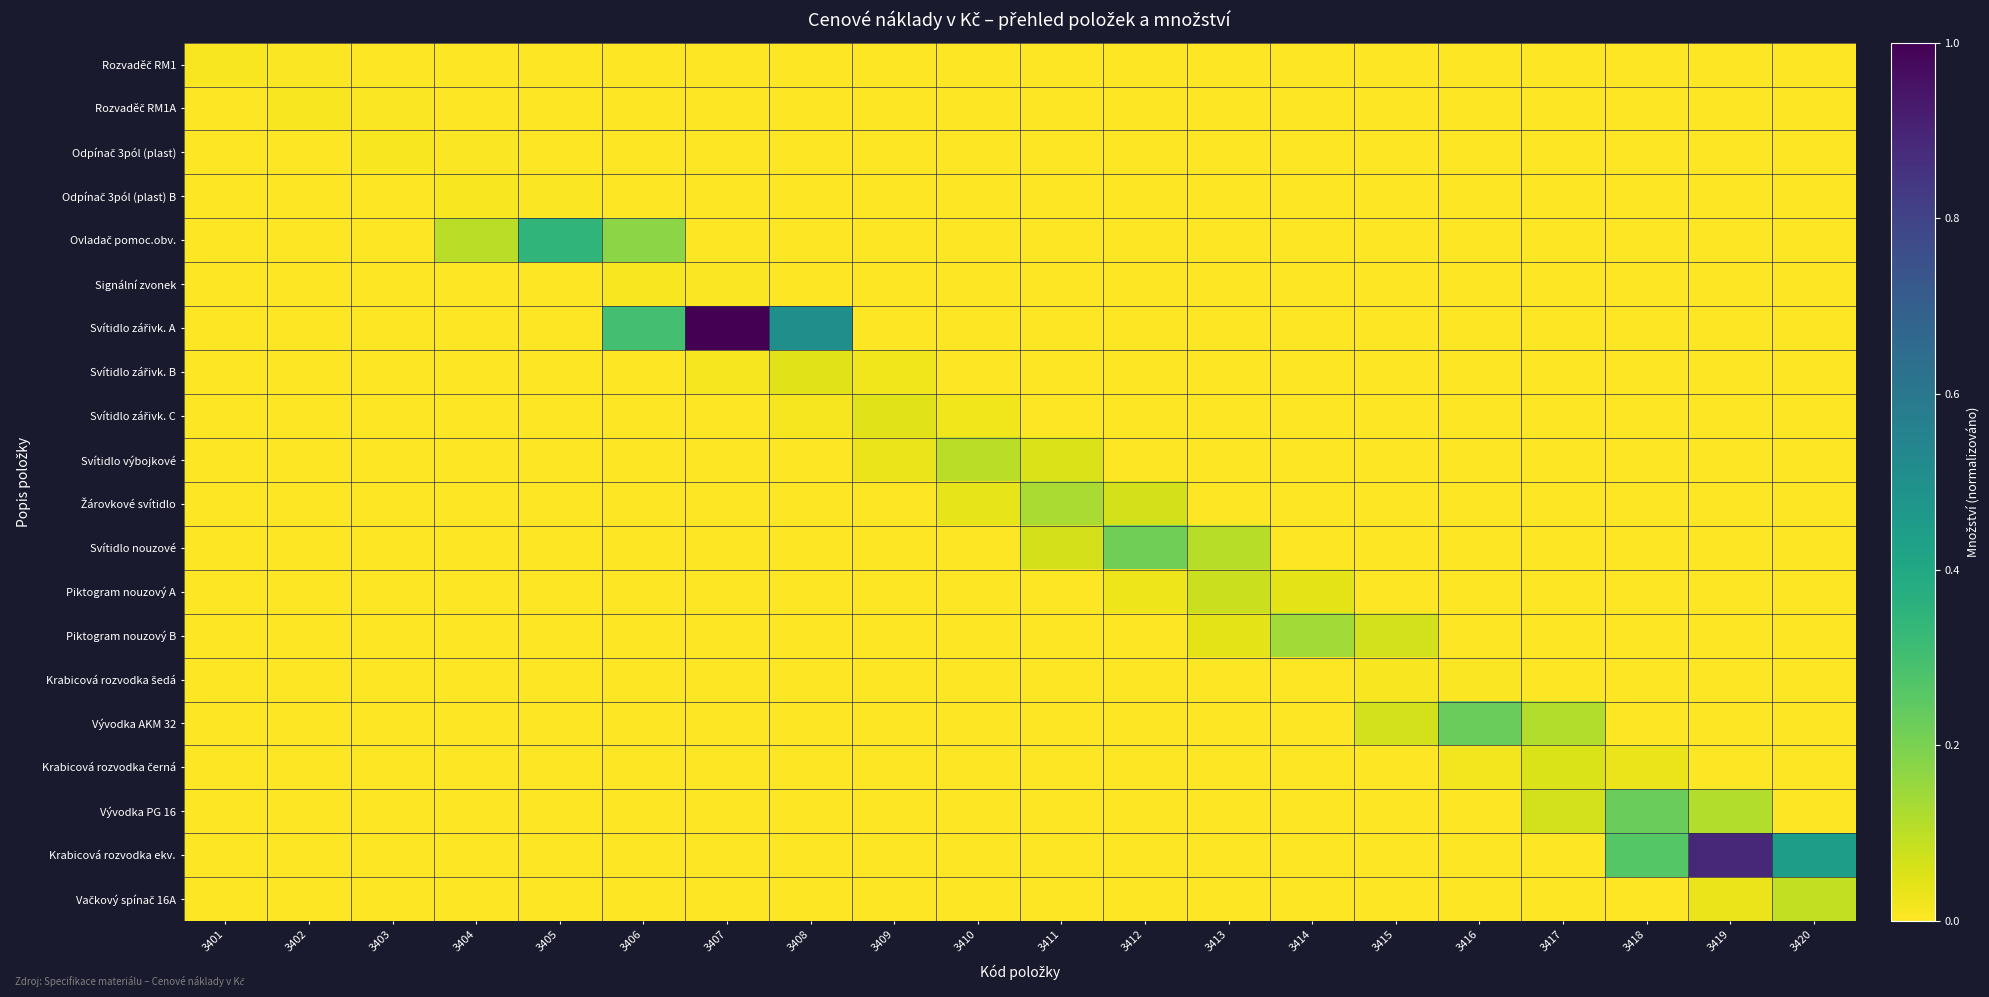

Which label corresponds to the largest value in the chart?

3407